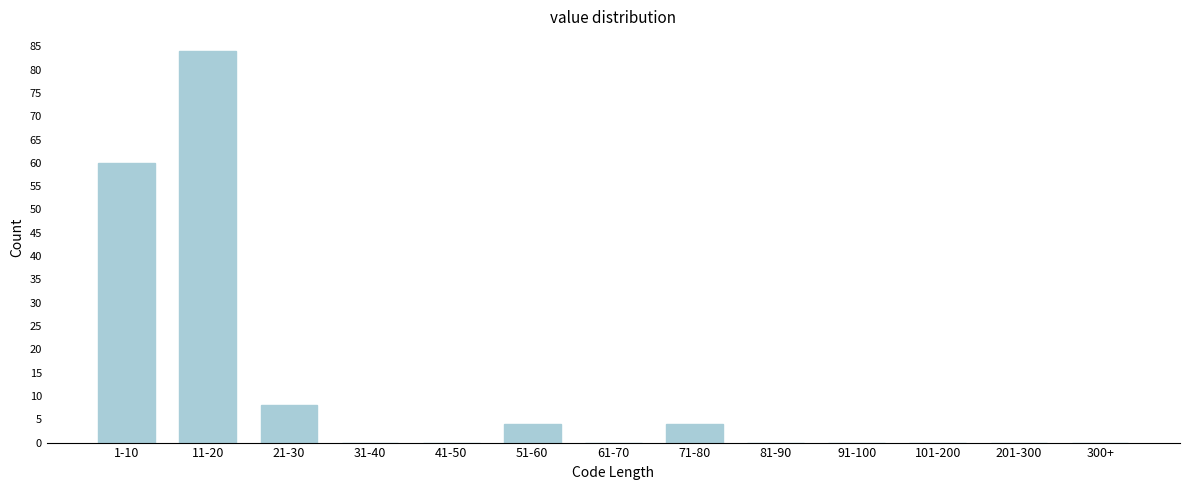

Reading left to right, list all the values displayed in this chart.

1-10=60	11-20=84	21-30=8	31-40=0	41-50=0	51-60=4	61-70=0	71-80=4	81-90=0	91-100=0	101-200=0	201-300=0	300+=0